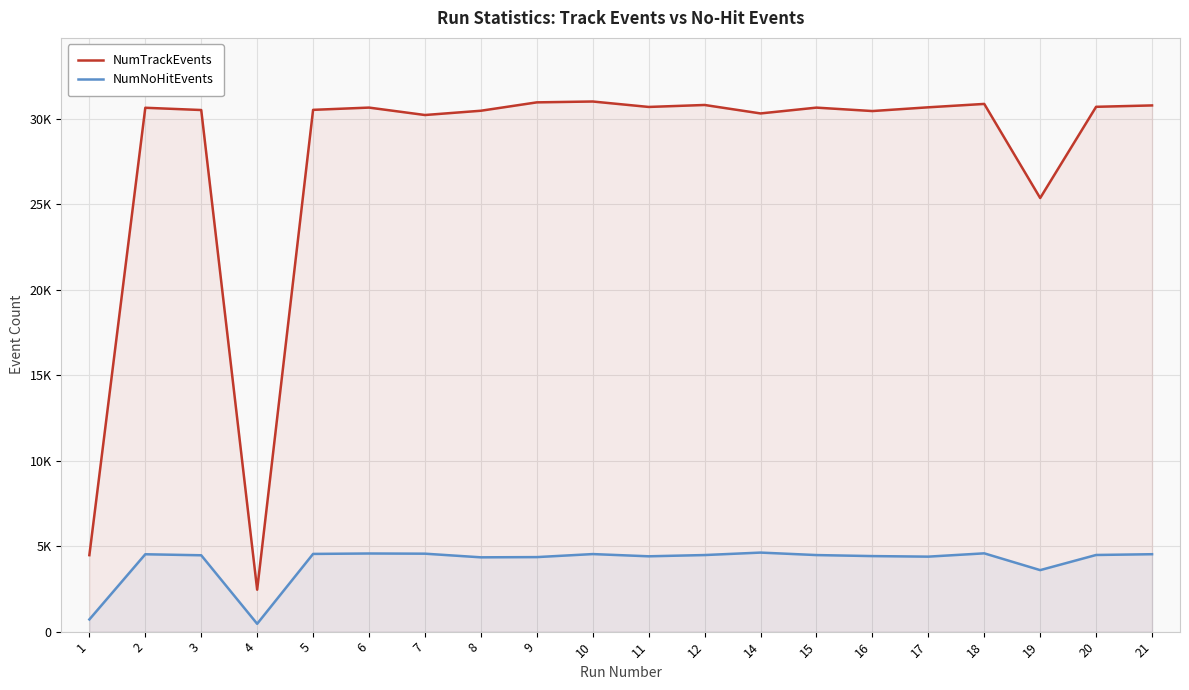

Which series has the largest total across all categories?

NumTrackEvents